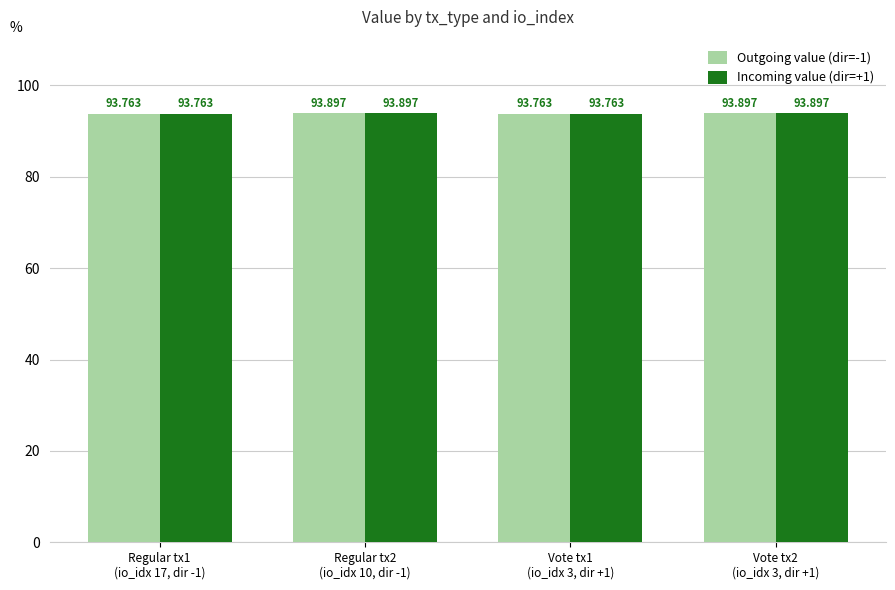

How many data points does each series have?

4